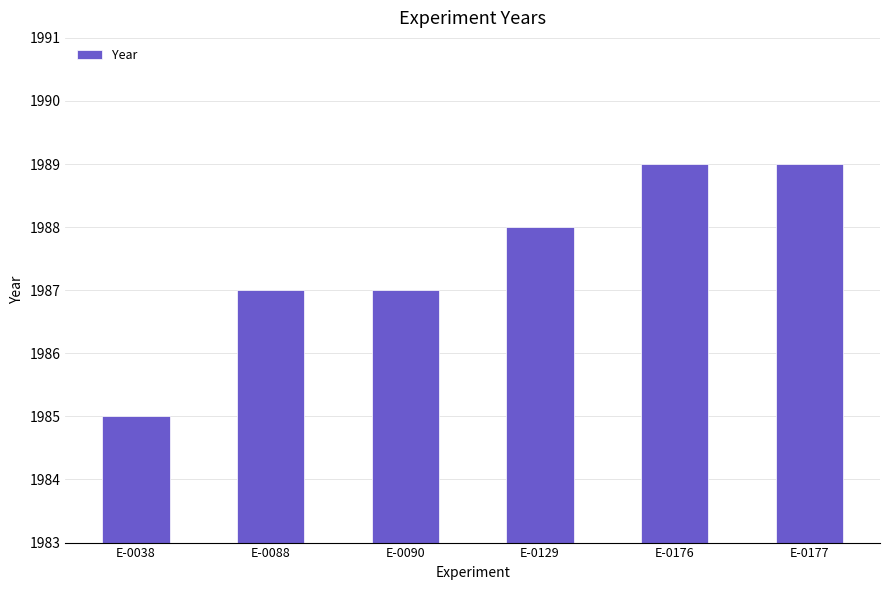

Is it true that the value at E-0129 is 454?

False